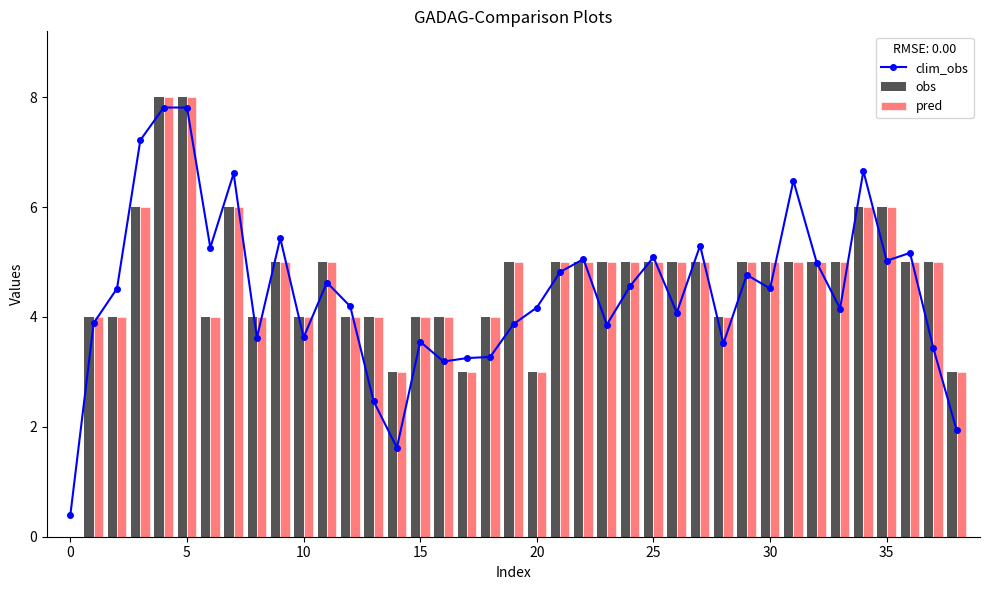

What is the sum of all obs values?

181